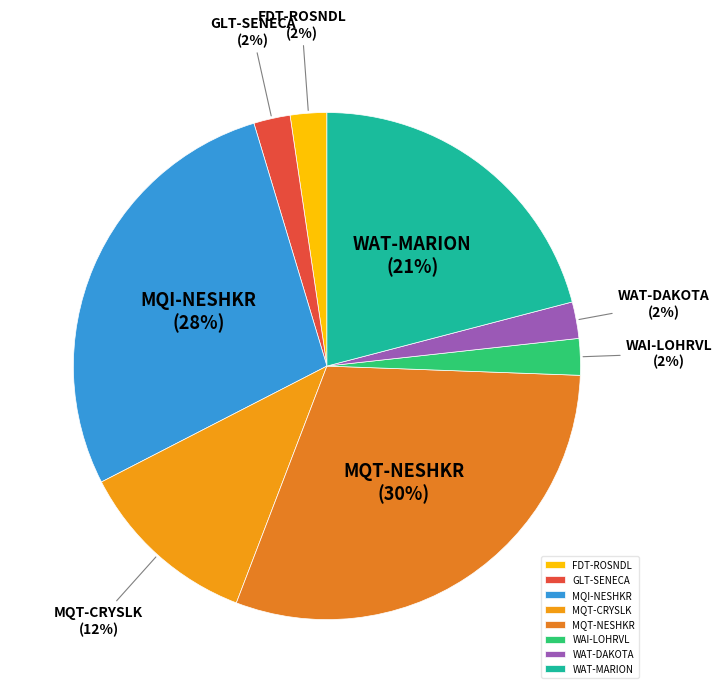

What percentage is the WAI-LOHRVL slice, to the nearest percent?

2%